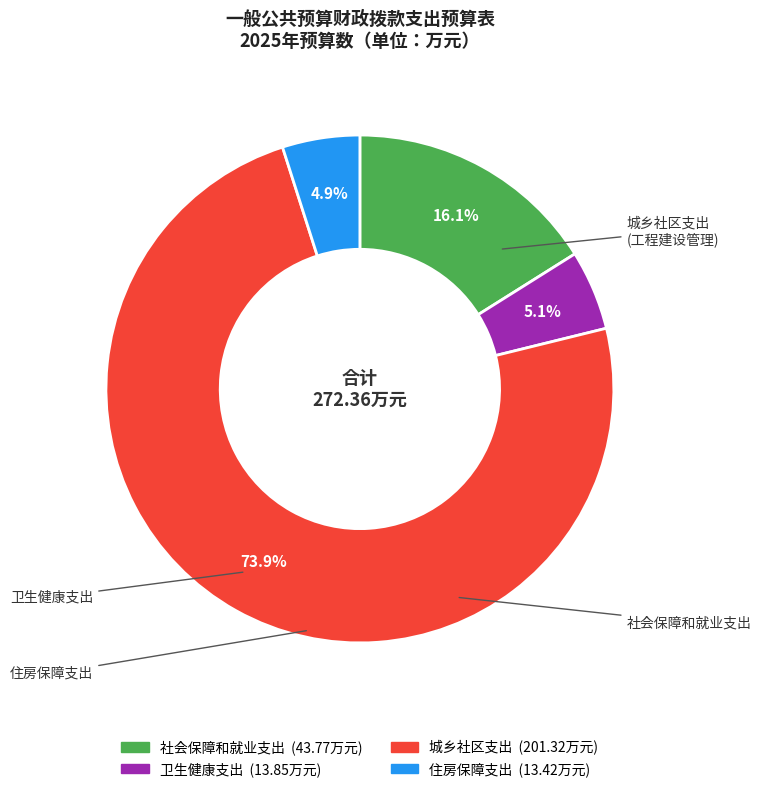

Between 社会保障和就业支出 and 住房保障支出, which is larger?

社会保障和就业支出